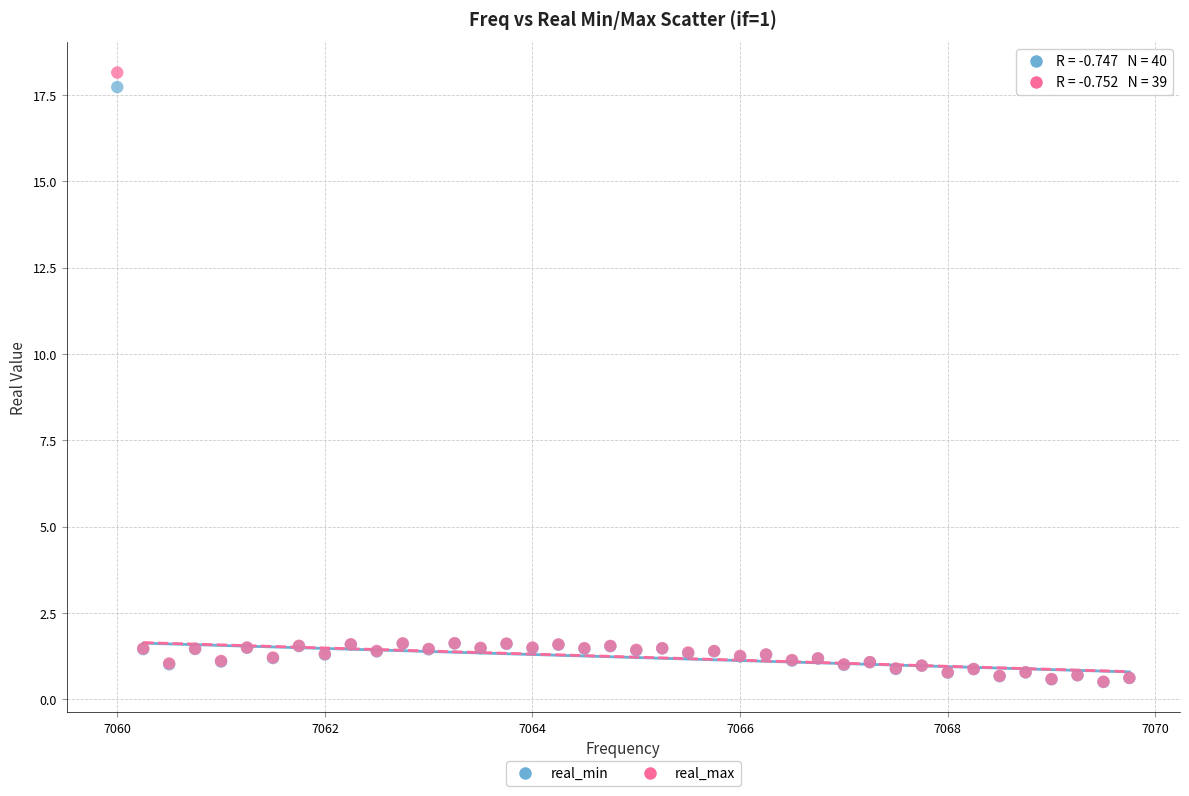

What are all the series names shown in the legend?

real_min, real_max